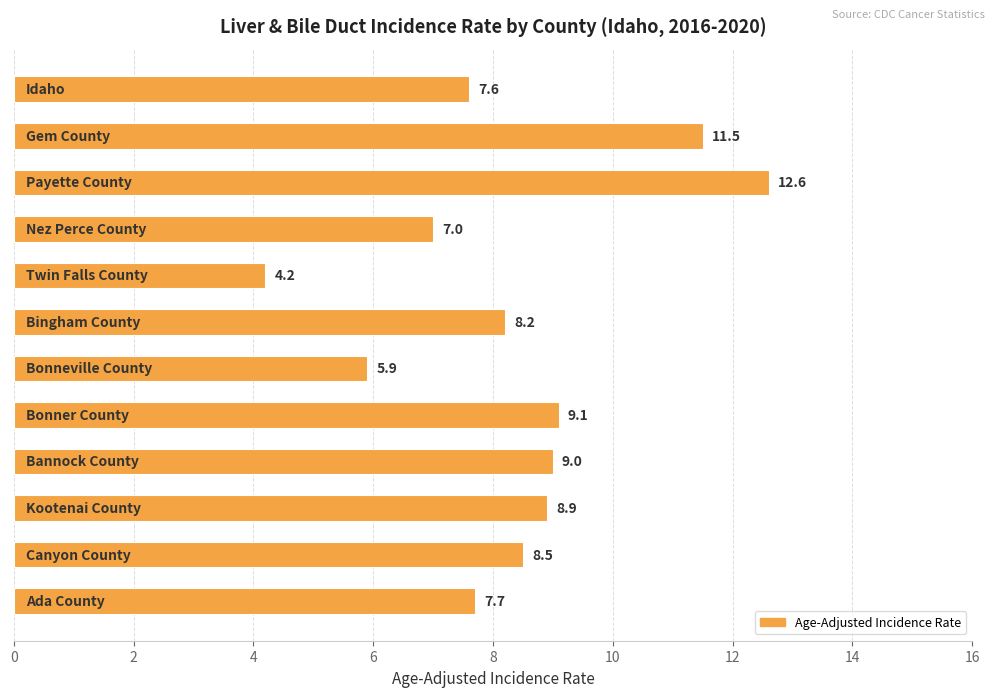

What is the value of the 11th bar from the top?

8.5